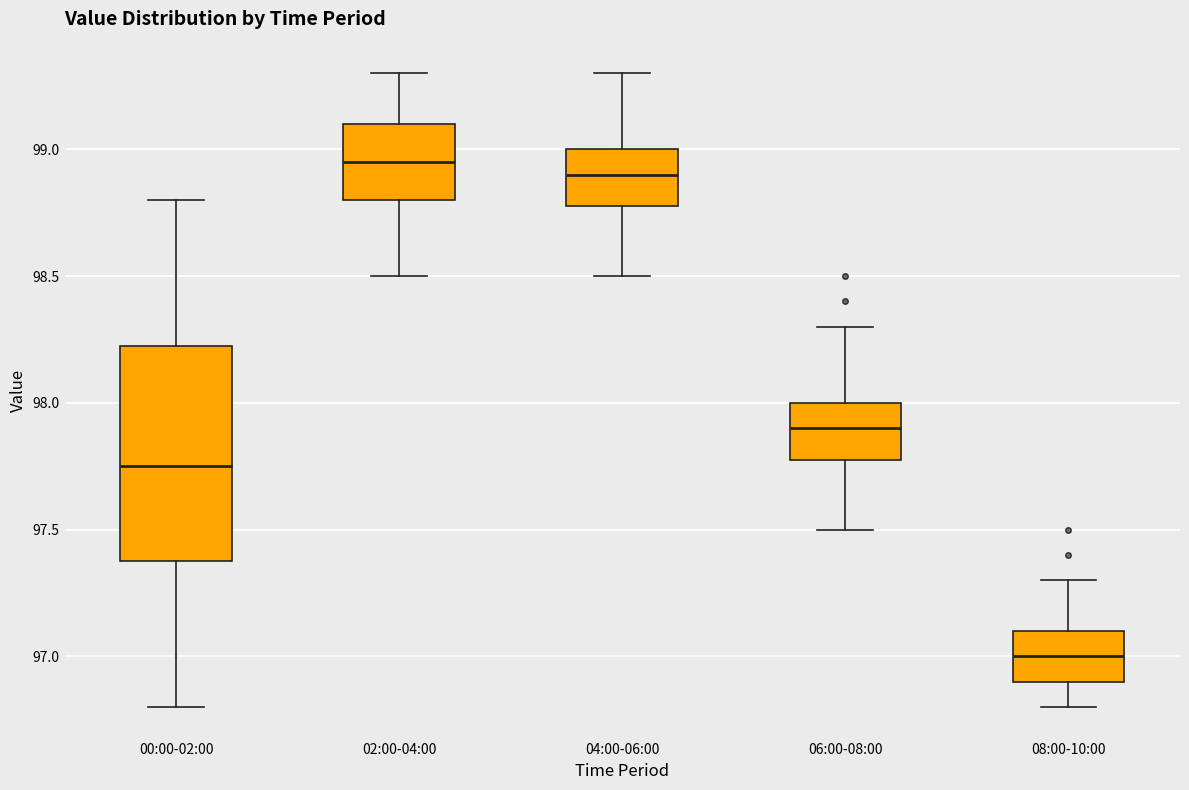

Reading left to right, transcribe this box plot: for each box, give where its median line is, the range the box spans, and where its two whiskers end, as read against the y-axis. The values are not printed on the chart, so give them approximately, as read against the axis.

00:00-02:00: median 97.75, box 97.40 to 98.25, whiskers 96.80 to 98.80
02:00-04:00: median 98.95, box 98.80 to 99.10, whiskers 98.50 to 99.30
04:00-06:00: median 98.90, box 98.80 to 99.00, whiskers 98.50 to 99.30
06:00-08:00: median 97.90, box 97.80 to 98.00, whiskers 97.50 to 98.30
08:00-10:00: median 97.00, box 96.90 to 97.10, whiskers 96.80 to 97.30